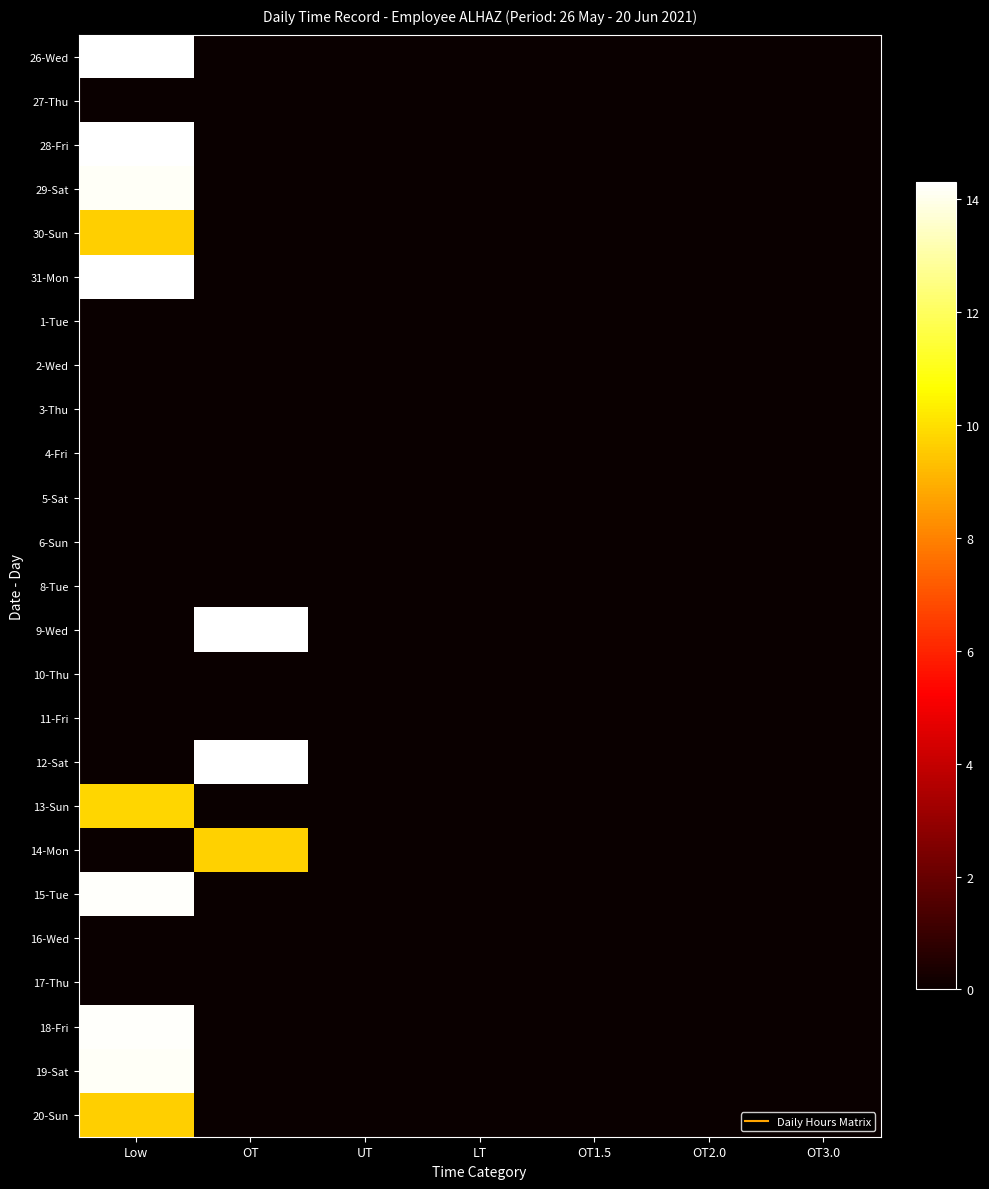

What is the total value across all series at OT?

38.2